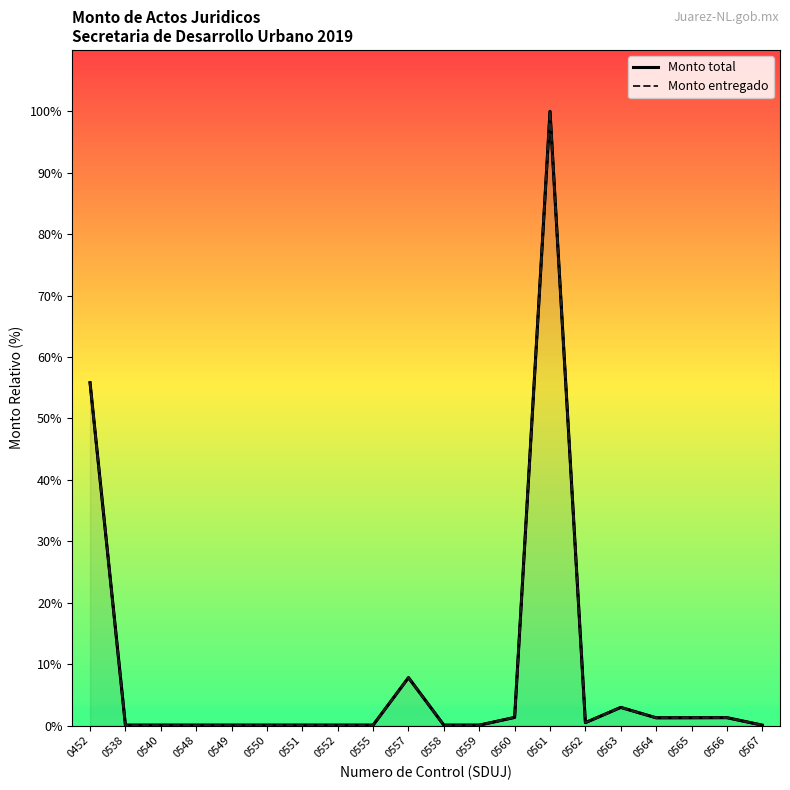

List the series in order of their peak value, lowest first.

Monto total, Monto entregado